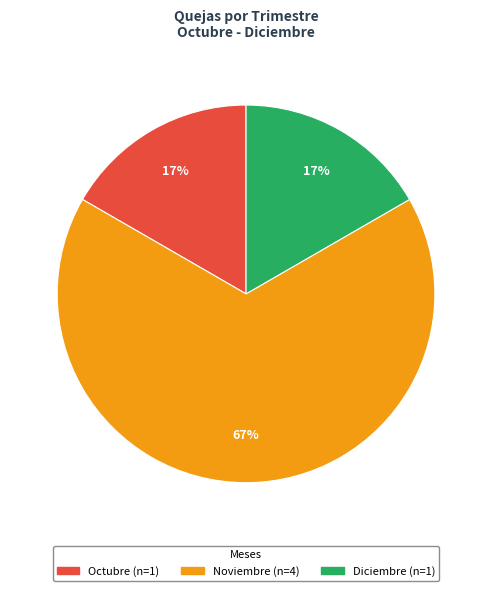

The Octubre slice represents 29% of the pie. True or false?

False